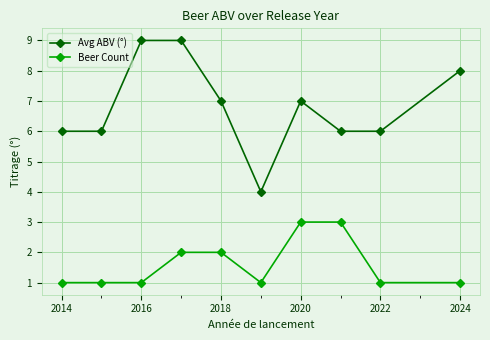

True or false: Avg ABV (°) and Beer Count intersect in this chart.

False